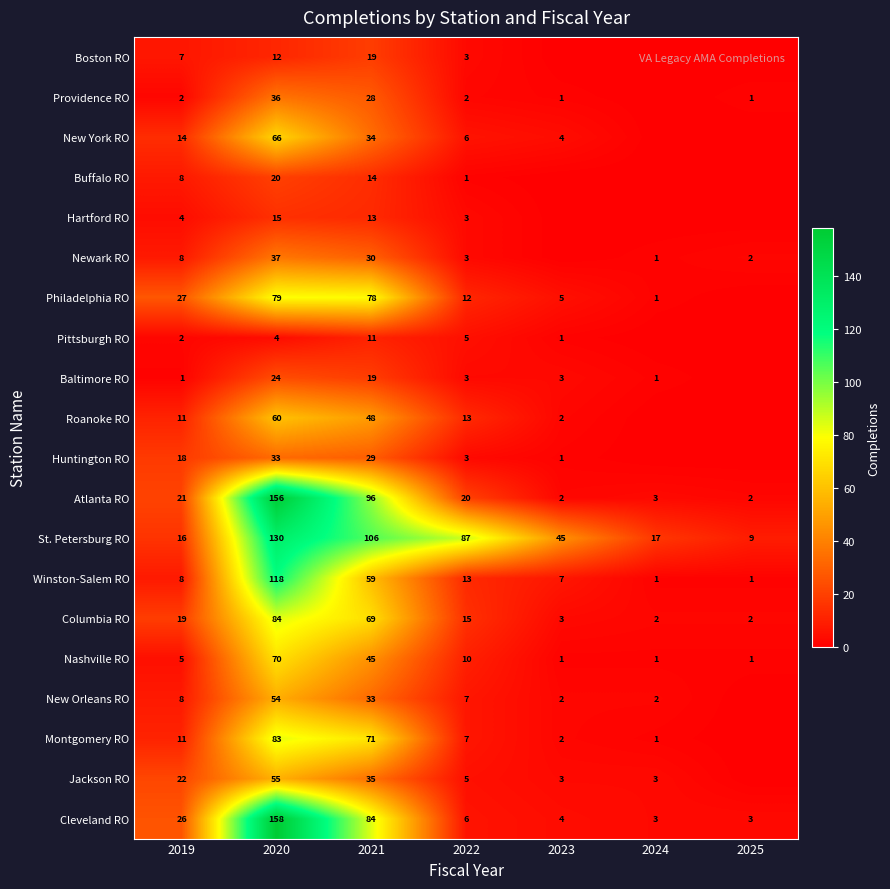

How many data points in Winston-Salem RO are less than 8?

3